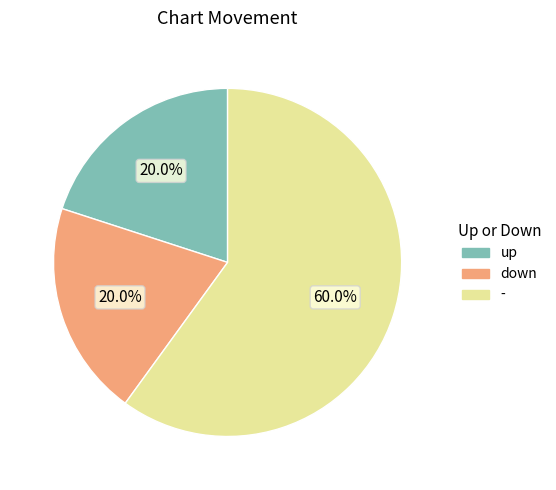

True or false: - accounts for 54% of the total.

False